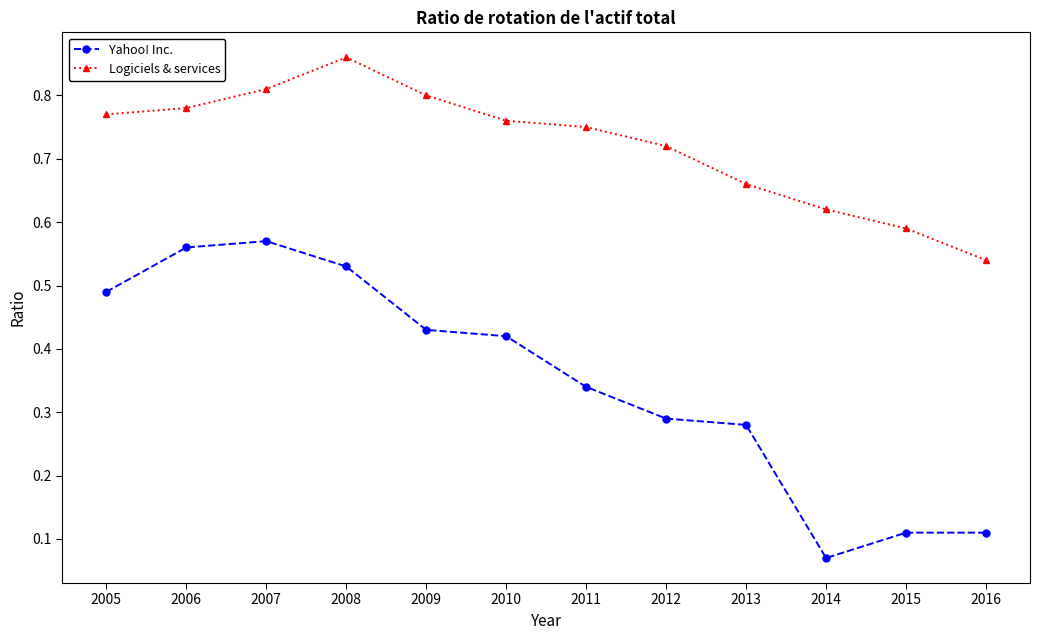

At which category does Logiciels & services reach its first local peak?

2008